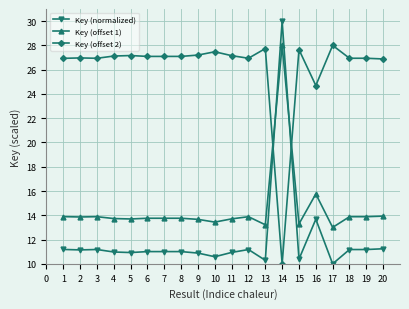

Is this an area chart (filled region under the line)?

No